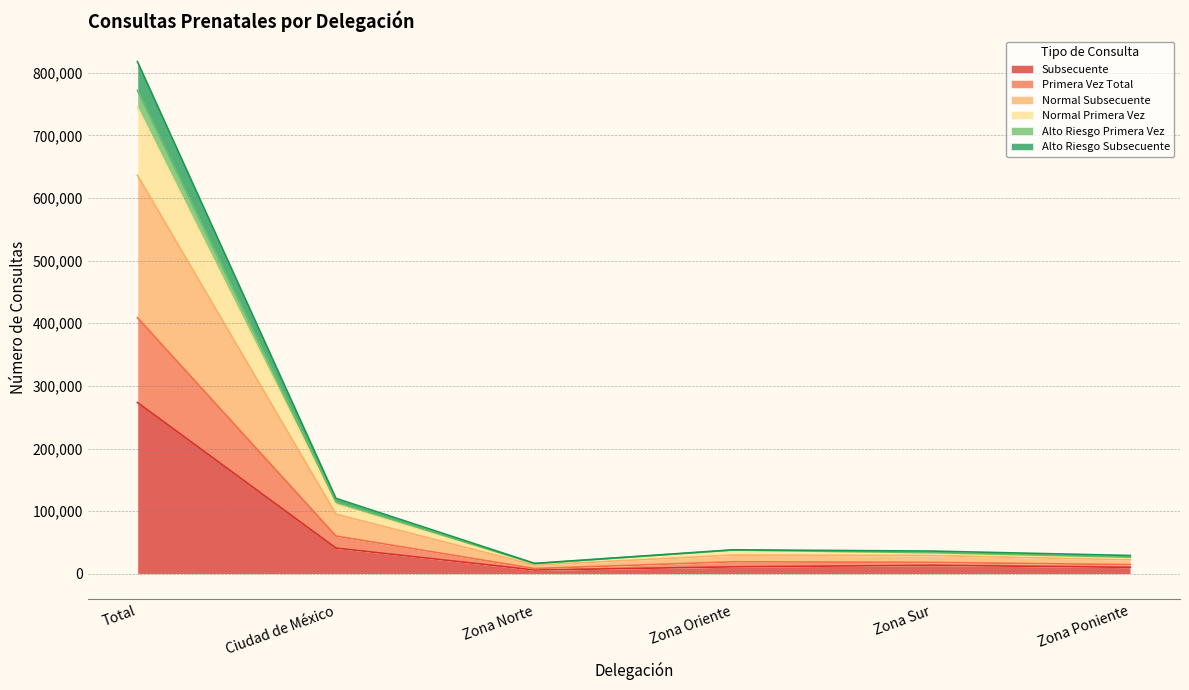

At how many categories does at least one series exceed 780768?

1